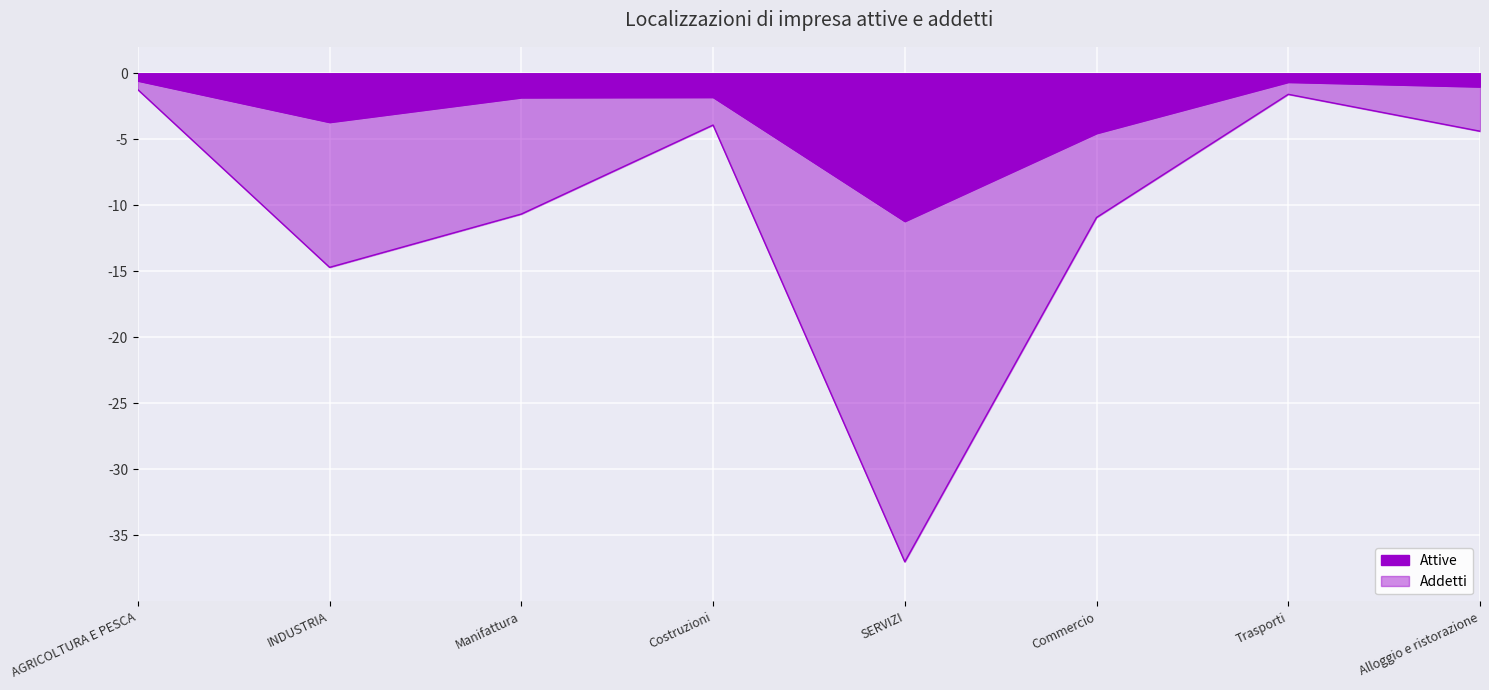

The value of Addetti at Manifattura is -10.7. True or false?

True